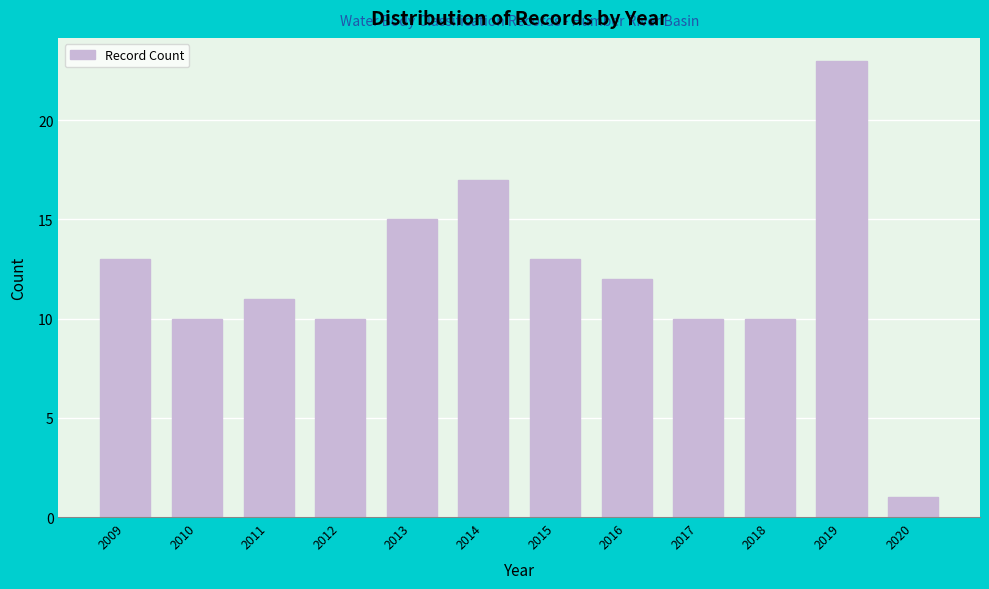

Reading right to left, extract all data points from this chart.

2020=1	2019=23	2018=10	2017=10	2016=12	2015=13	2014=17	2013=15	2012=10	2011=11	2010=10	2009=13